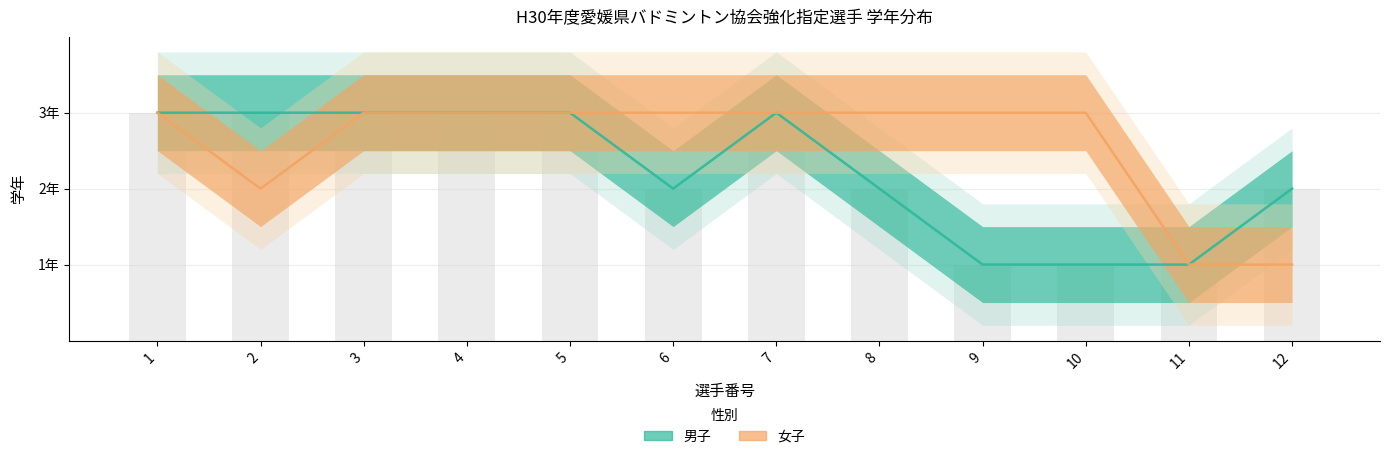

What is the sum of all 女子 values?

31